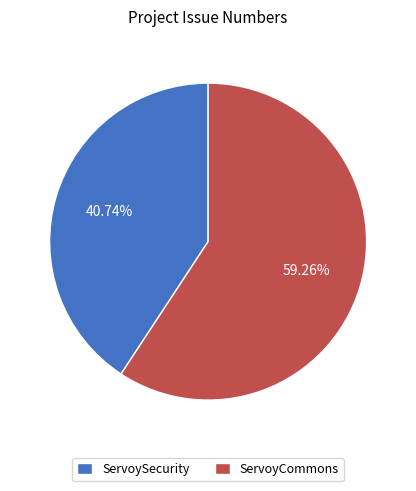

Count the number of slices in the pie.

2